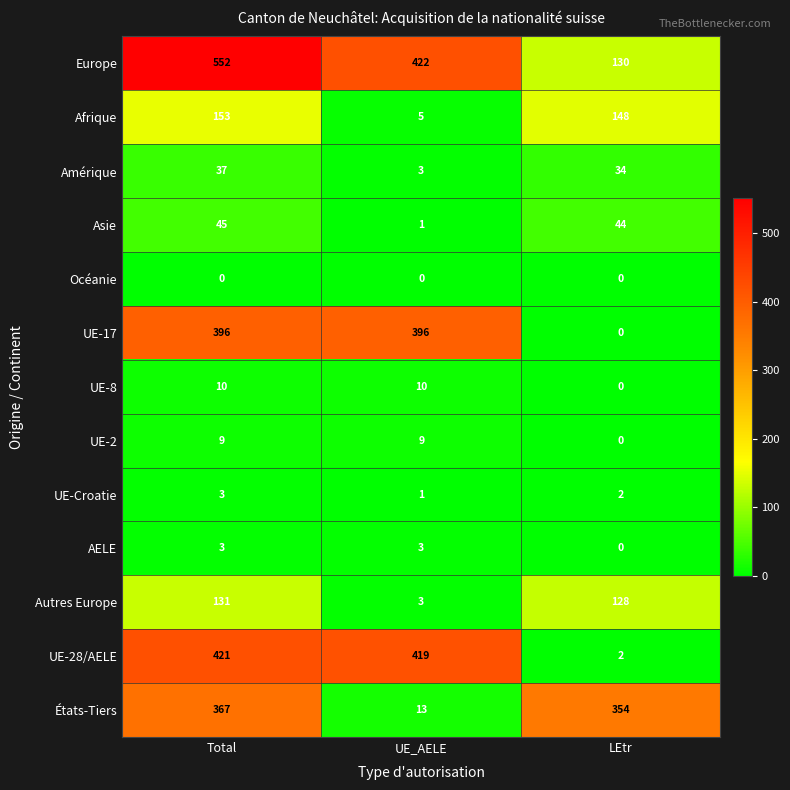

Read the Autres Europe value at Total, to the nearest 10.

130